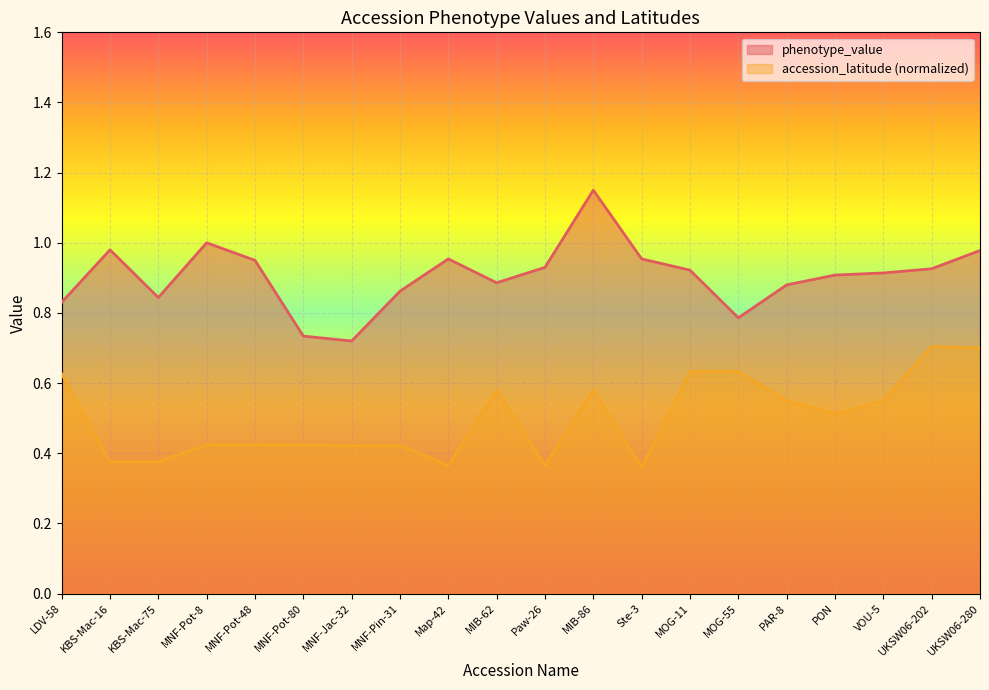

Rank the categories by phenotype_value value from highest to lowest.

MIB-86, MNF-Pot-8, KBS-Mac-16, UKSW06-280, Map-42, Ste-3, MNF-Pot-48, Paw-26, UKSW06-202, MOG-11, VOU-5, PON, MIB-62, PAR-8, MNF-Pin-31, KBS-Mac-75, LDV-58, MOG-55, MNF-Pot-80, MNF-Jac-32